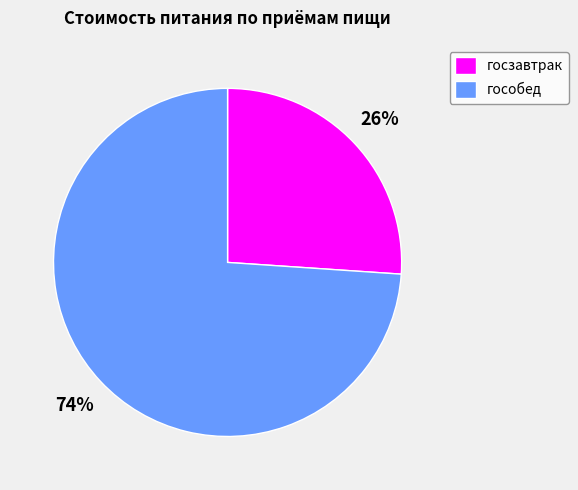

Rank the categories by value from lowest to highest.

госзавтрак, гособед